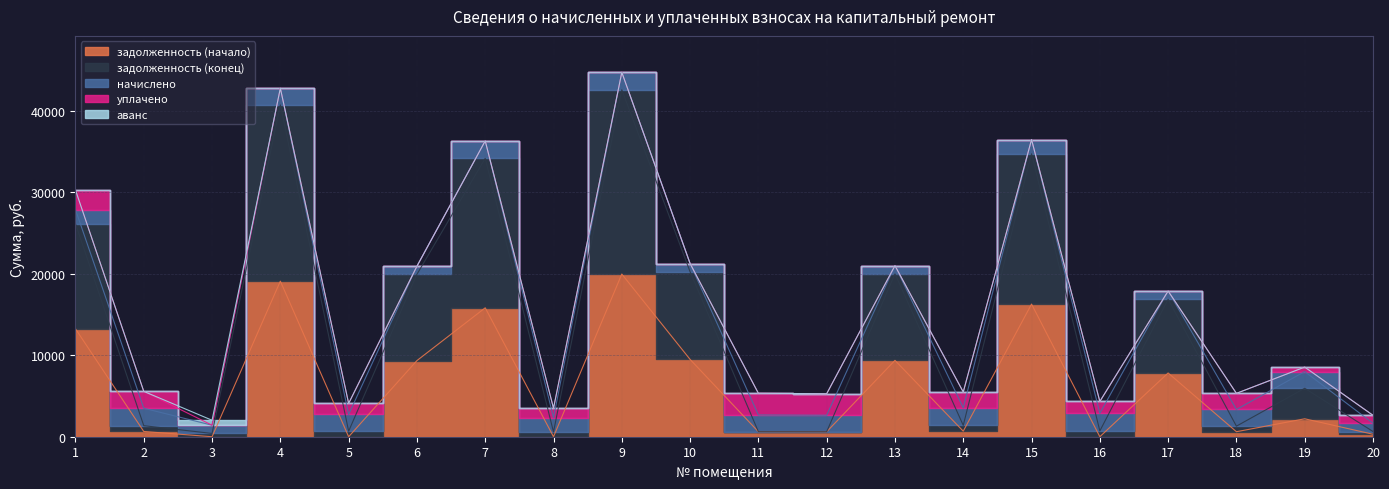

Is the value of начислено at 1 greater than the value of задолженность (начало) at 14?

Yes